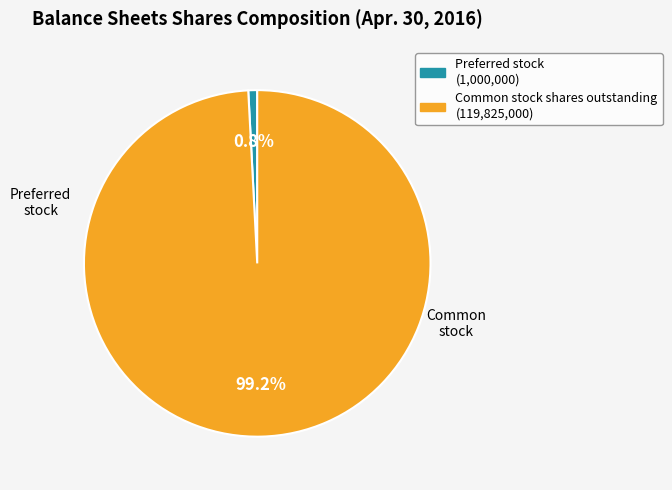

Is there any slice that represents more than half of the pie?

Yes